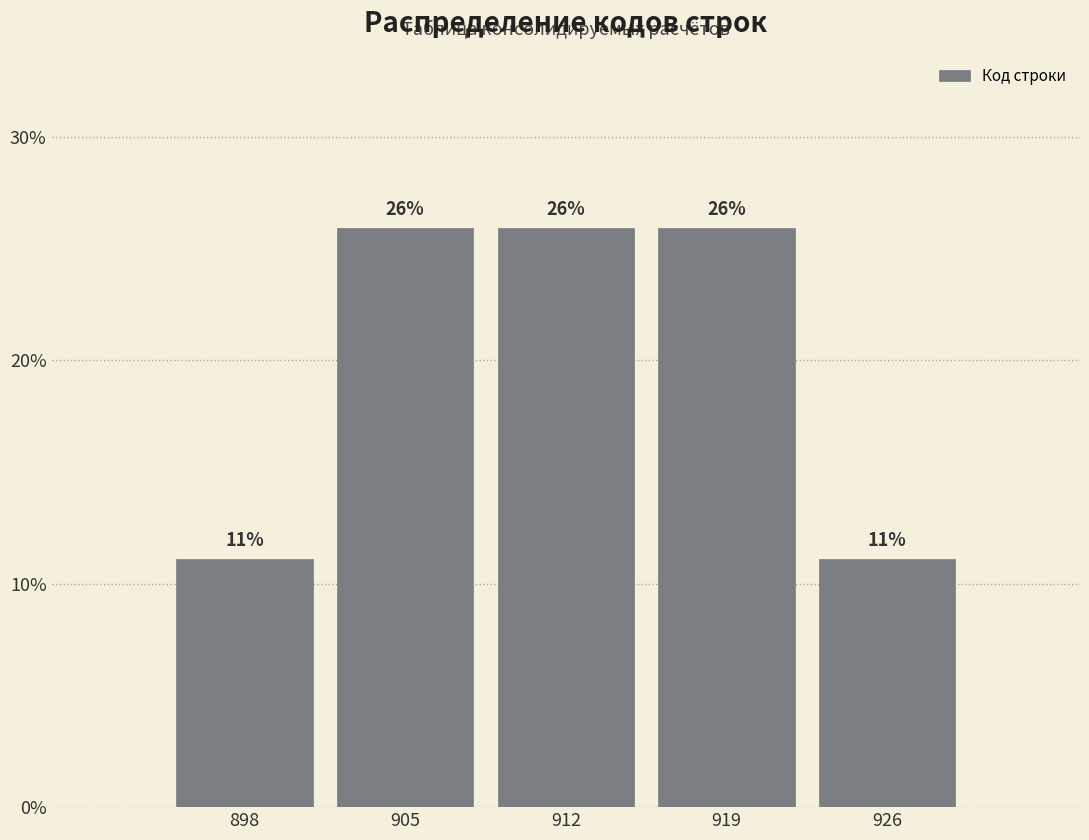

Approximately how many times larger is the value at 898 compared to 912?

0.4